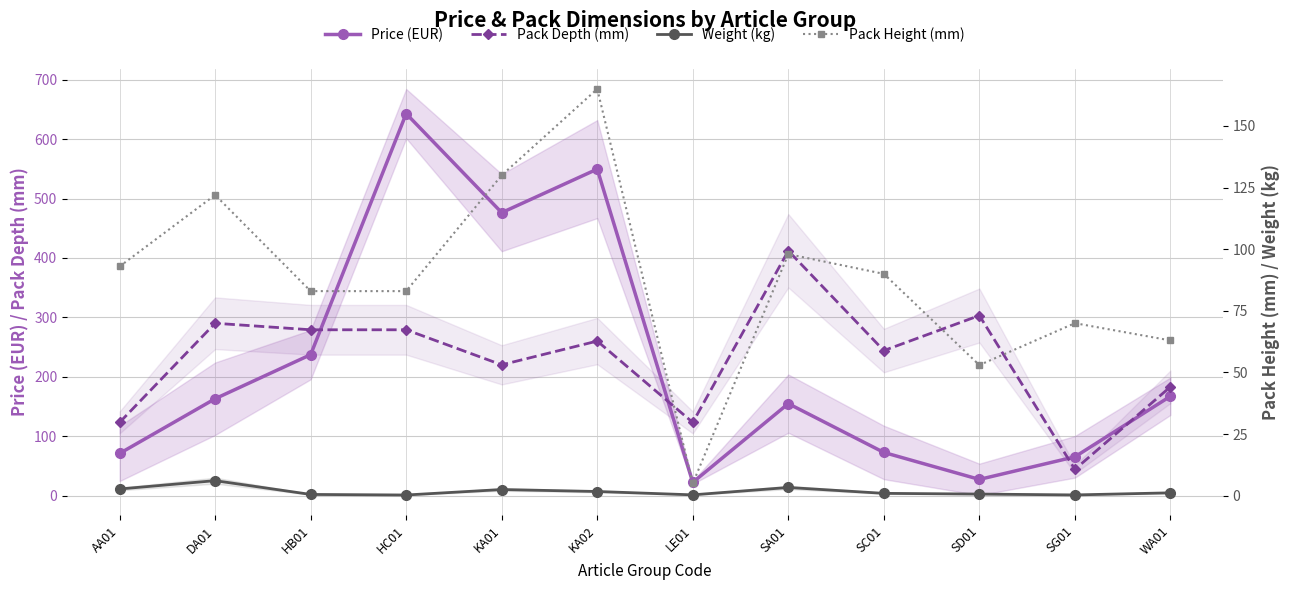

True or false: Weight (kg) and Pack Height (mm) cross at least once.

False